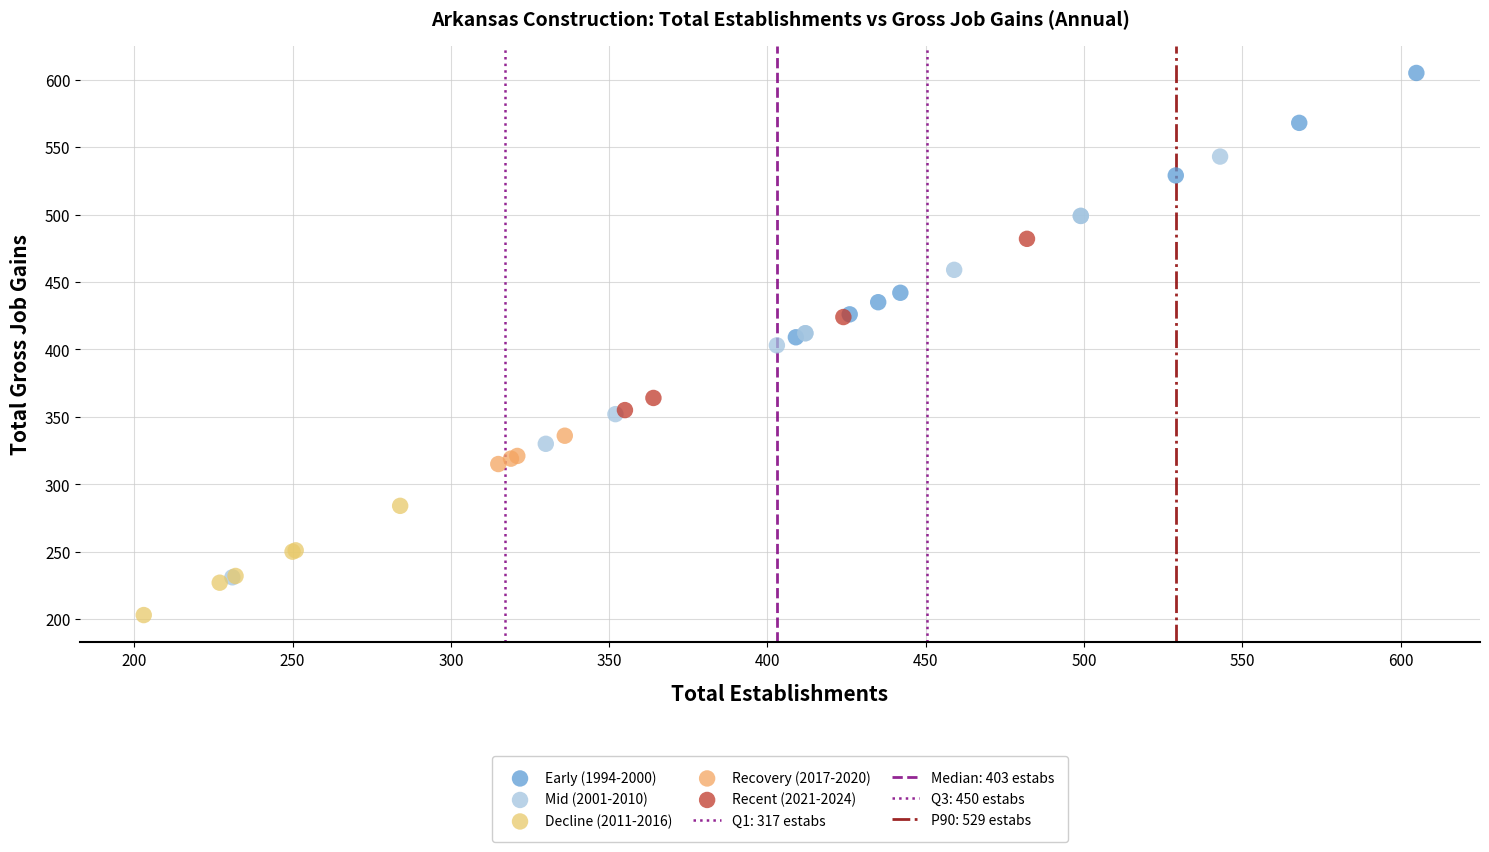

Which series contains the lowest Y value?

Decline (2011-2016)